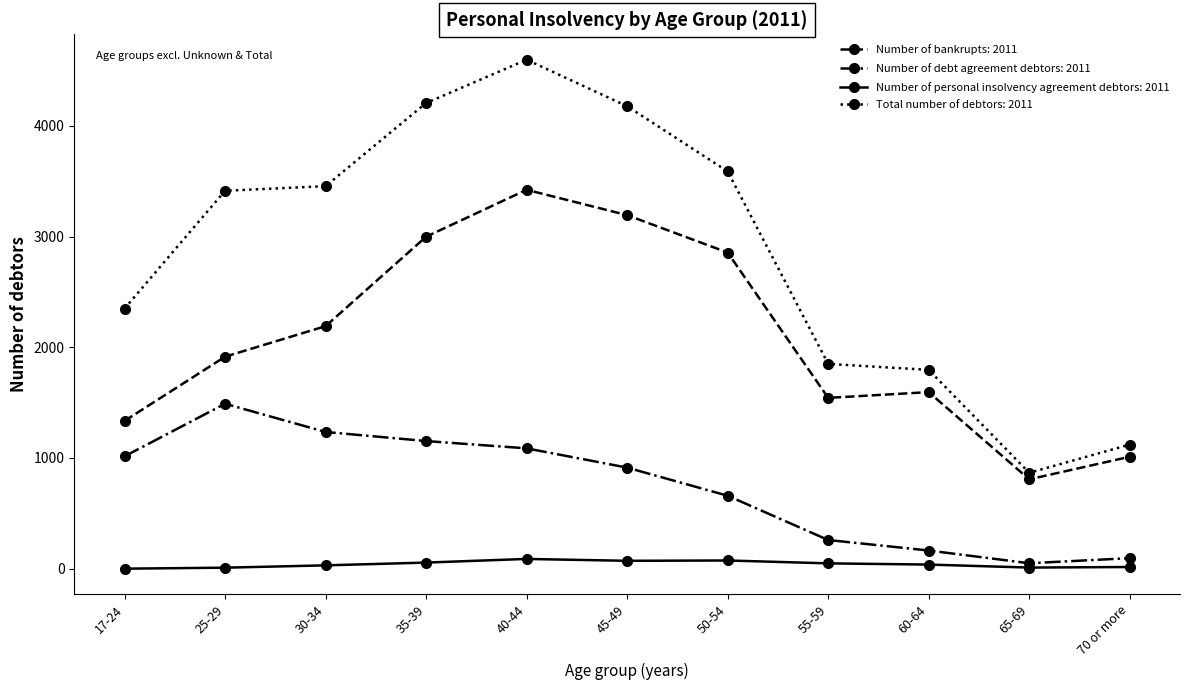

At which category is the sum across all series the highest?

40-44